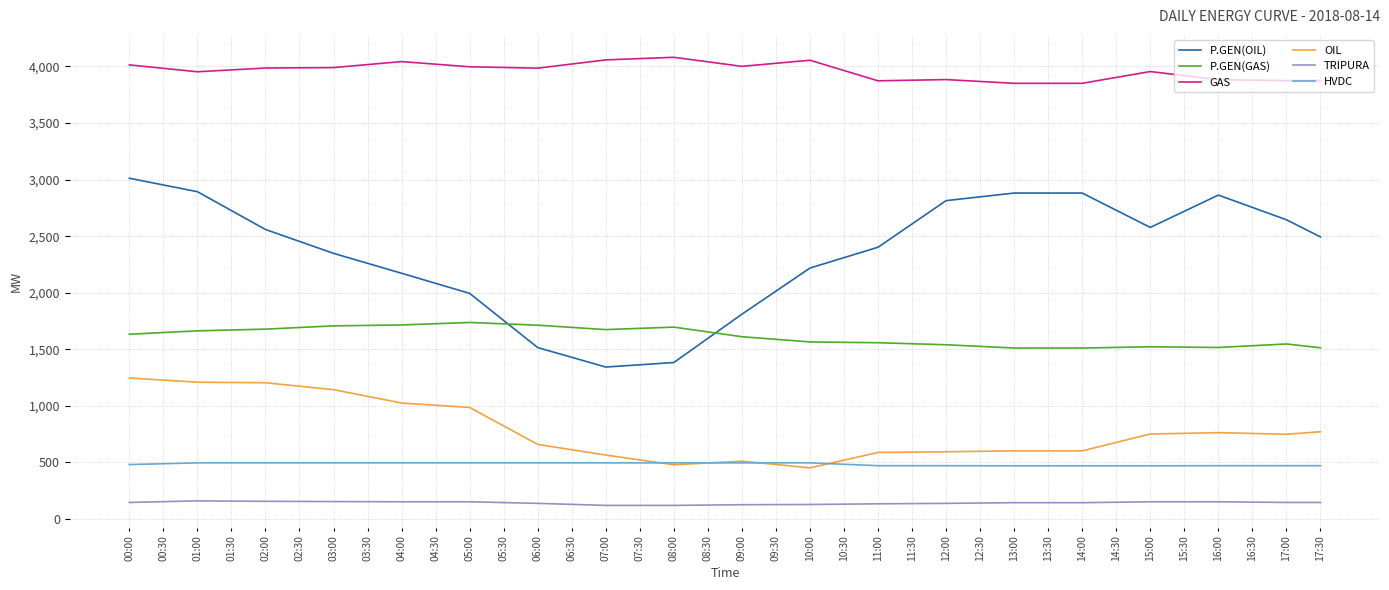

What are all the series names shown in the legend?

P.GEN(OIL), P.GEN(GAS), GAS, OIL, TRIPURA, HVDC